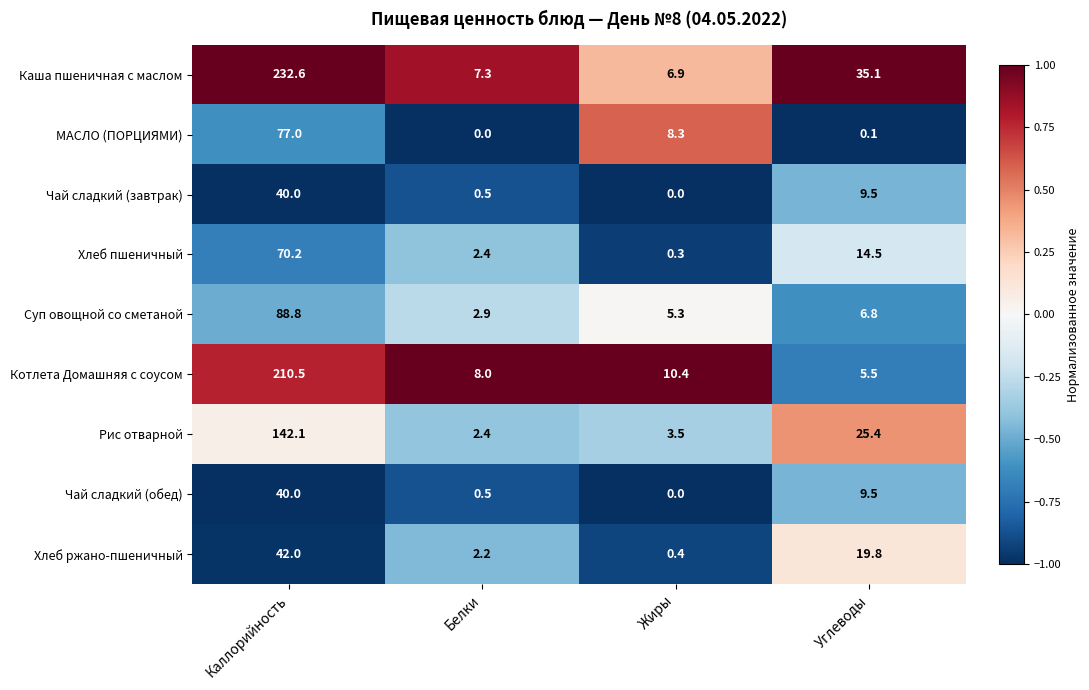

What is the difference between the Каша пшеничная с маслом values at Каллорийность and Жиры?

225.7